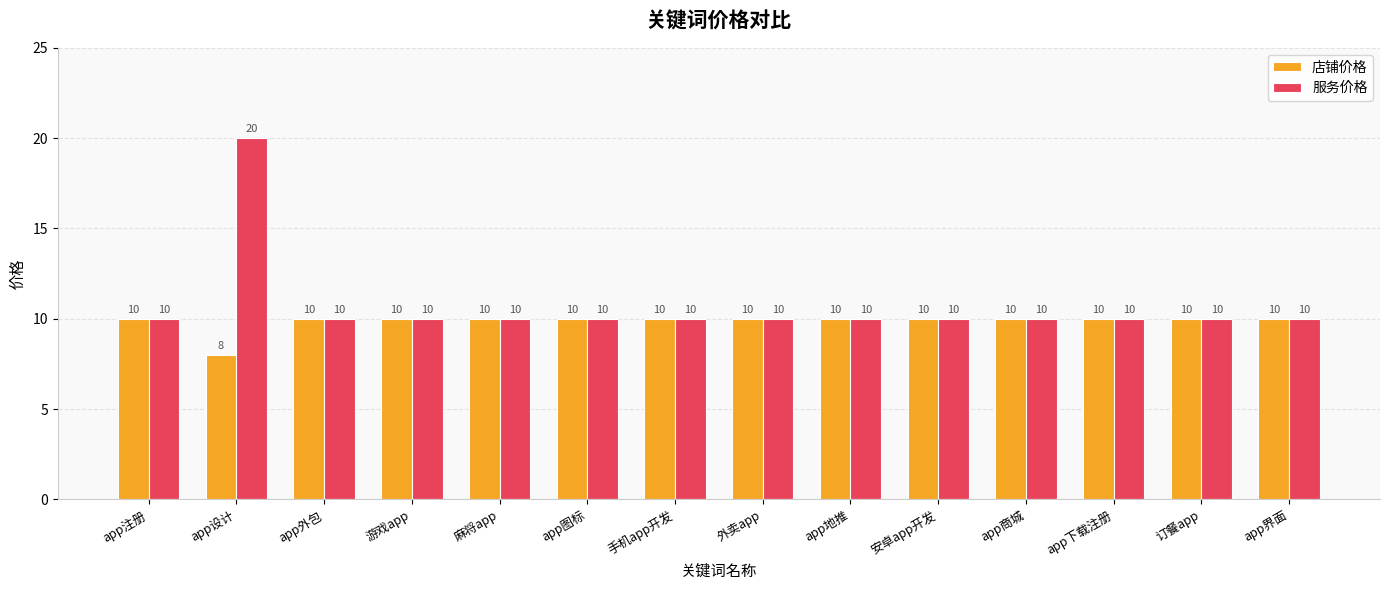

What is the difference between the maximum and minimum values in the 店铺价格 series?

2